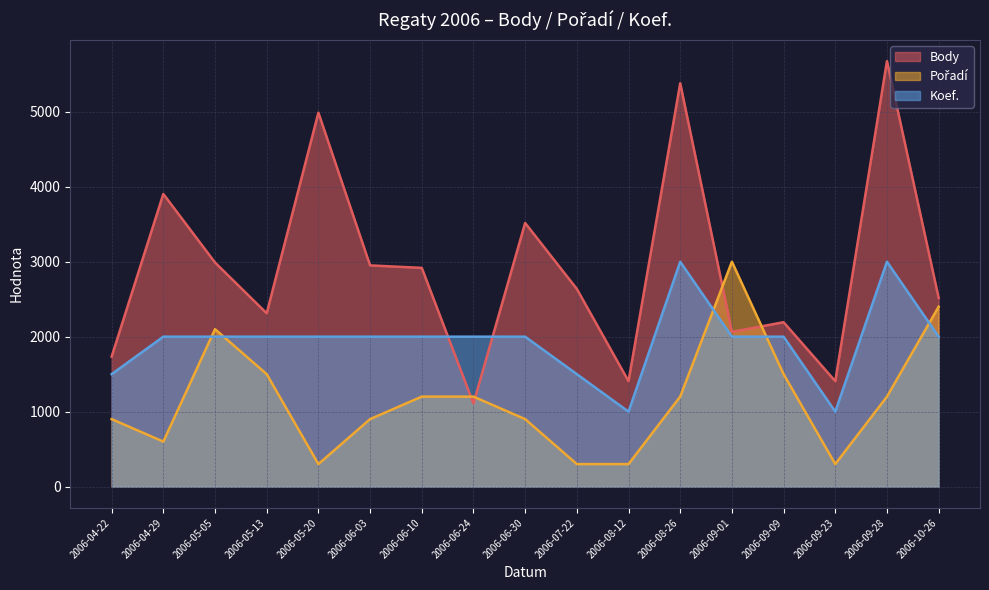

Count the number of data series in this chart.

3